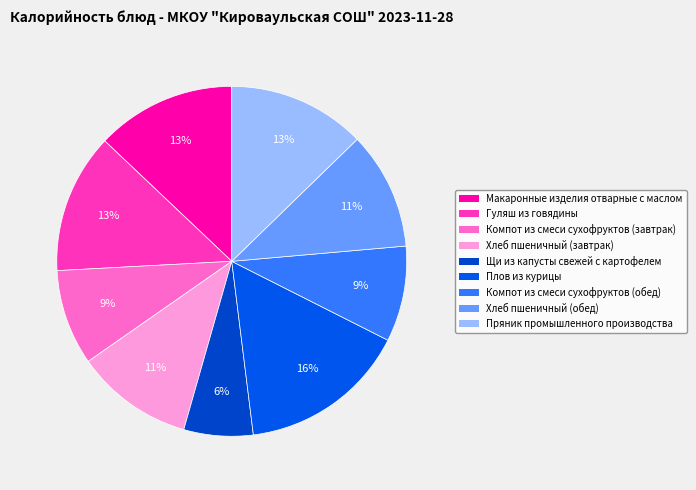

True or false: Пряник промышленного производства accounts for 13% of the total.

True